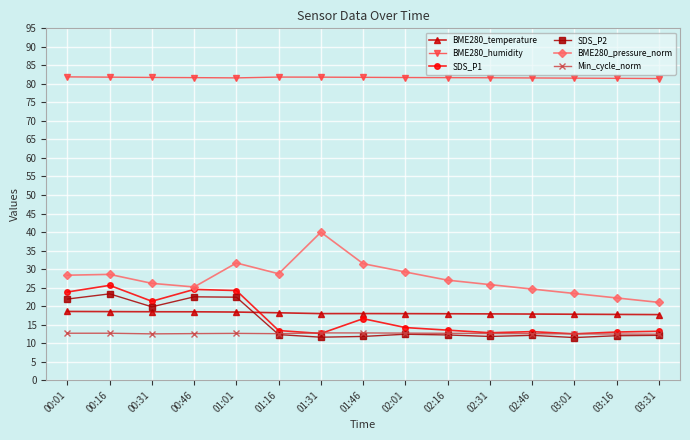

What is the label of the 12th point from the left?

02:46